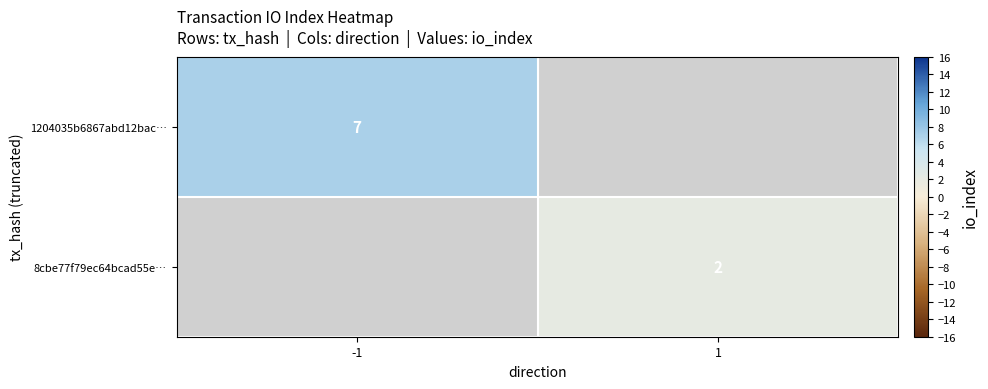

At which category does the chart reach its peak across all series?

-1